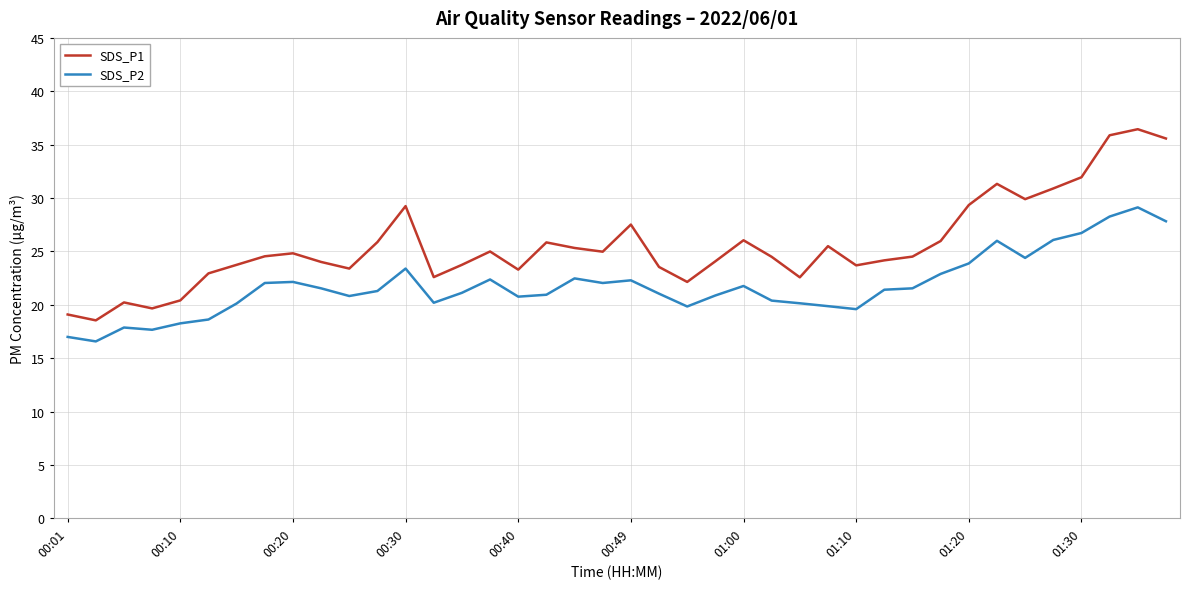

What is the difference between the maximum and minimum values in the SDS_P1 series?

17.9